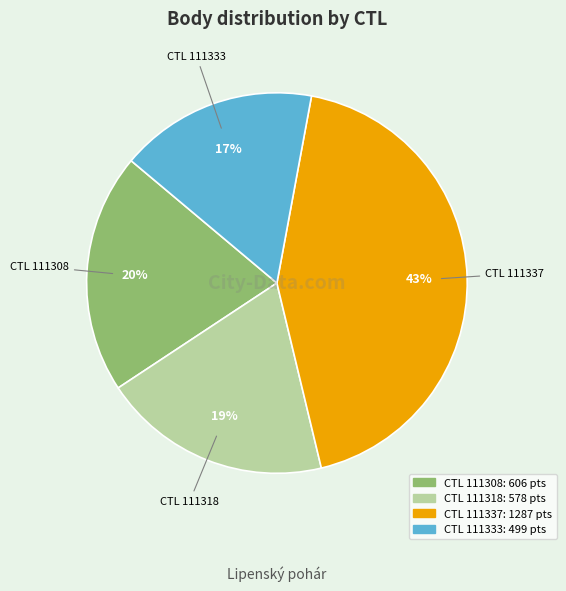

To the nearest percent, what is the average slice percentage?

25%